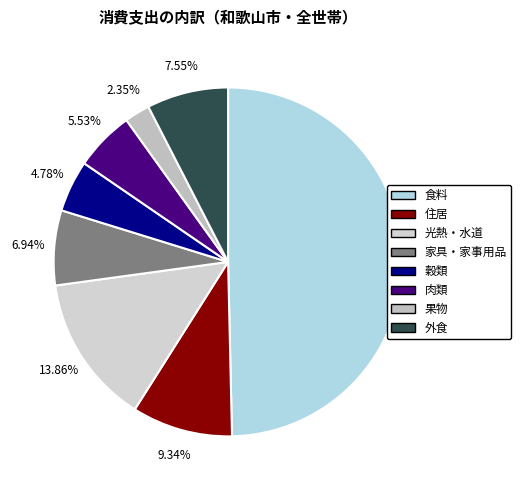

The 外食 slice represents 8% of the pie. True or false?

True